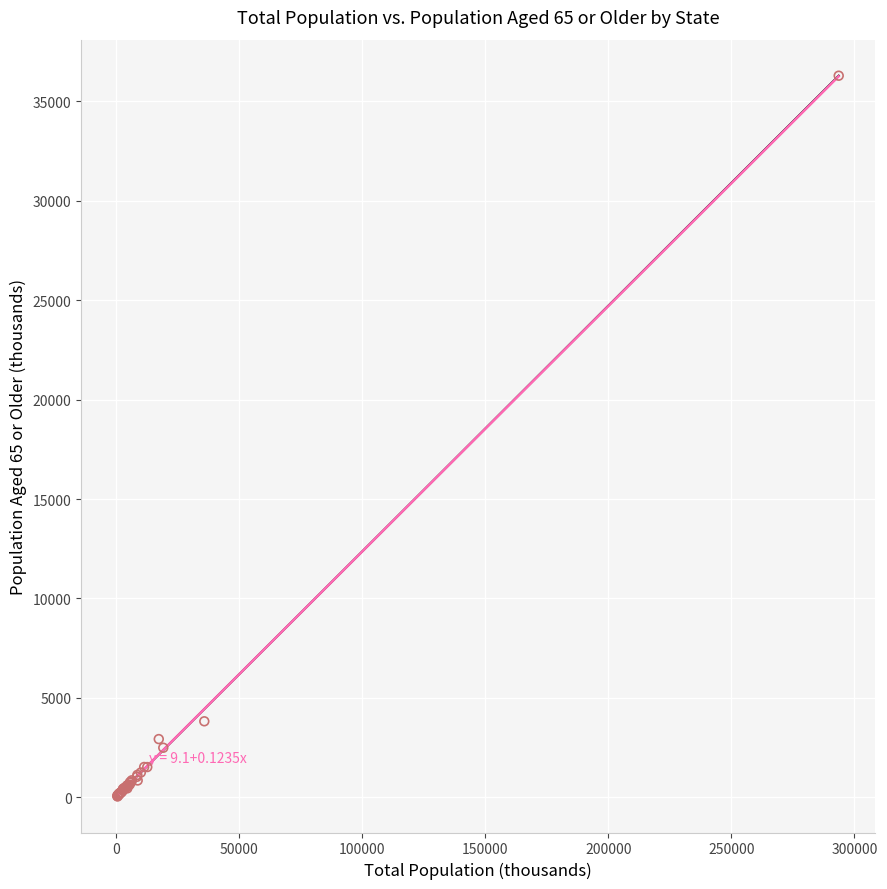

What Y value in the scatter plot is closest to 18168?

3823